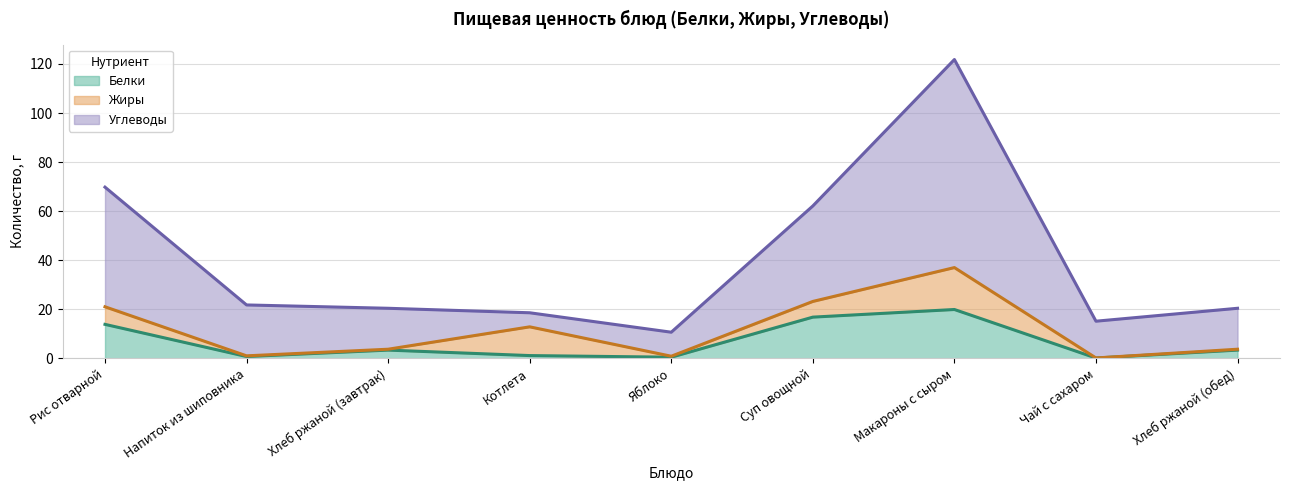

At how many categories does at least one series exceed 51?

3